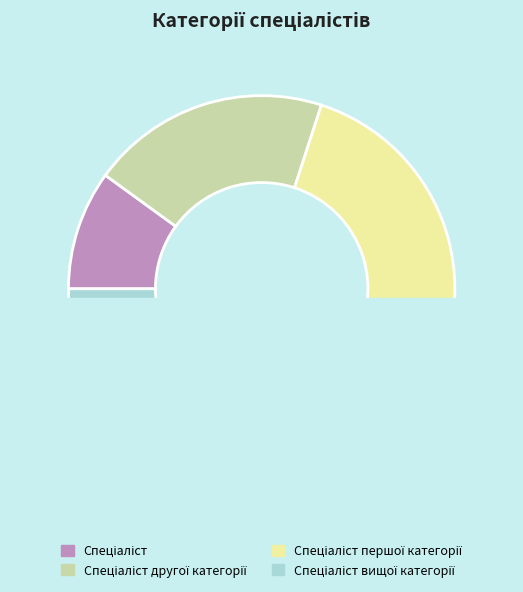

Is there a majority slice in this chart?

No